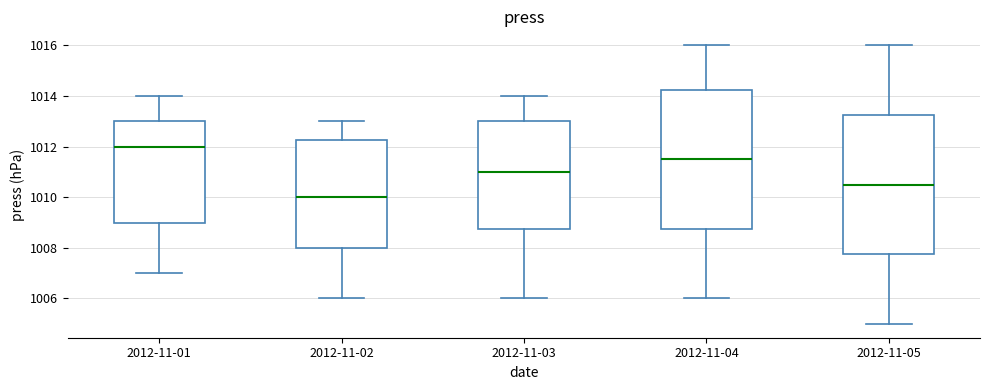

Which box has the highest median line?

2012-11-01